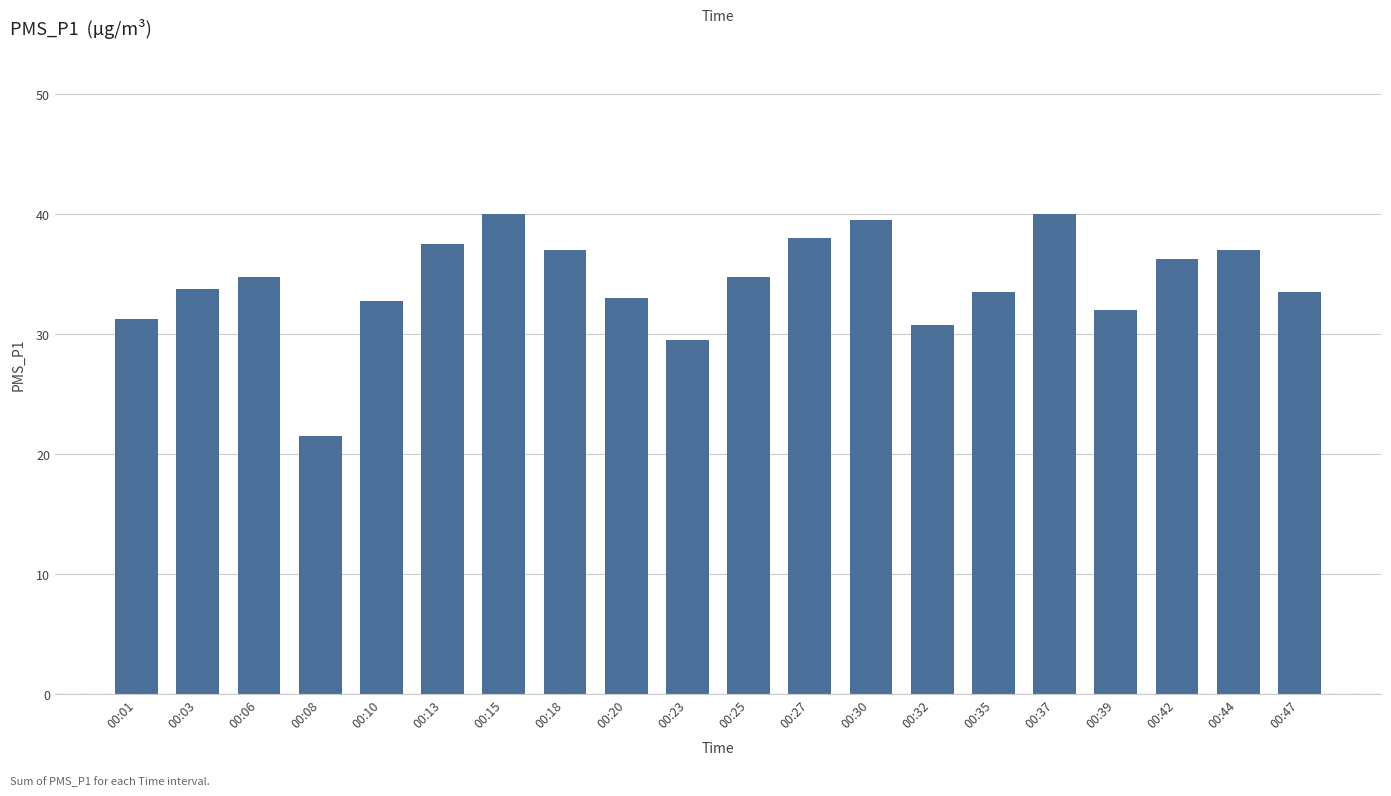

True or false: the data shows 29.5 at 00:23.

True